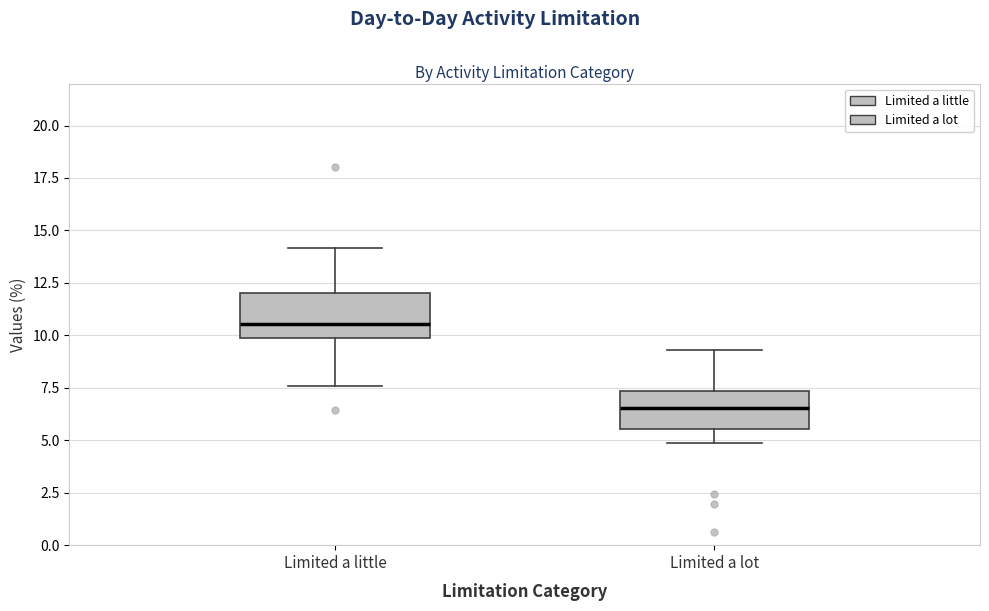

Reading left to right, read every box against the y-axis: the position of its median line, the range the box covers, and the ends of its whiskers. The values are not printed on the chart, so give them approximately, as read against the axis.

Limited a little: median 10.5, box 10.0 to 12.0, whiskers 7.5 to 14.0
Limited a lot: median 6.5, box 5.5 to 7.5, whiskers 5.0 to 9.5